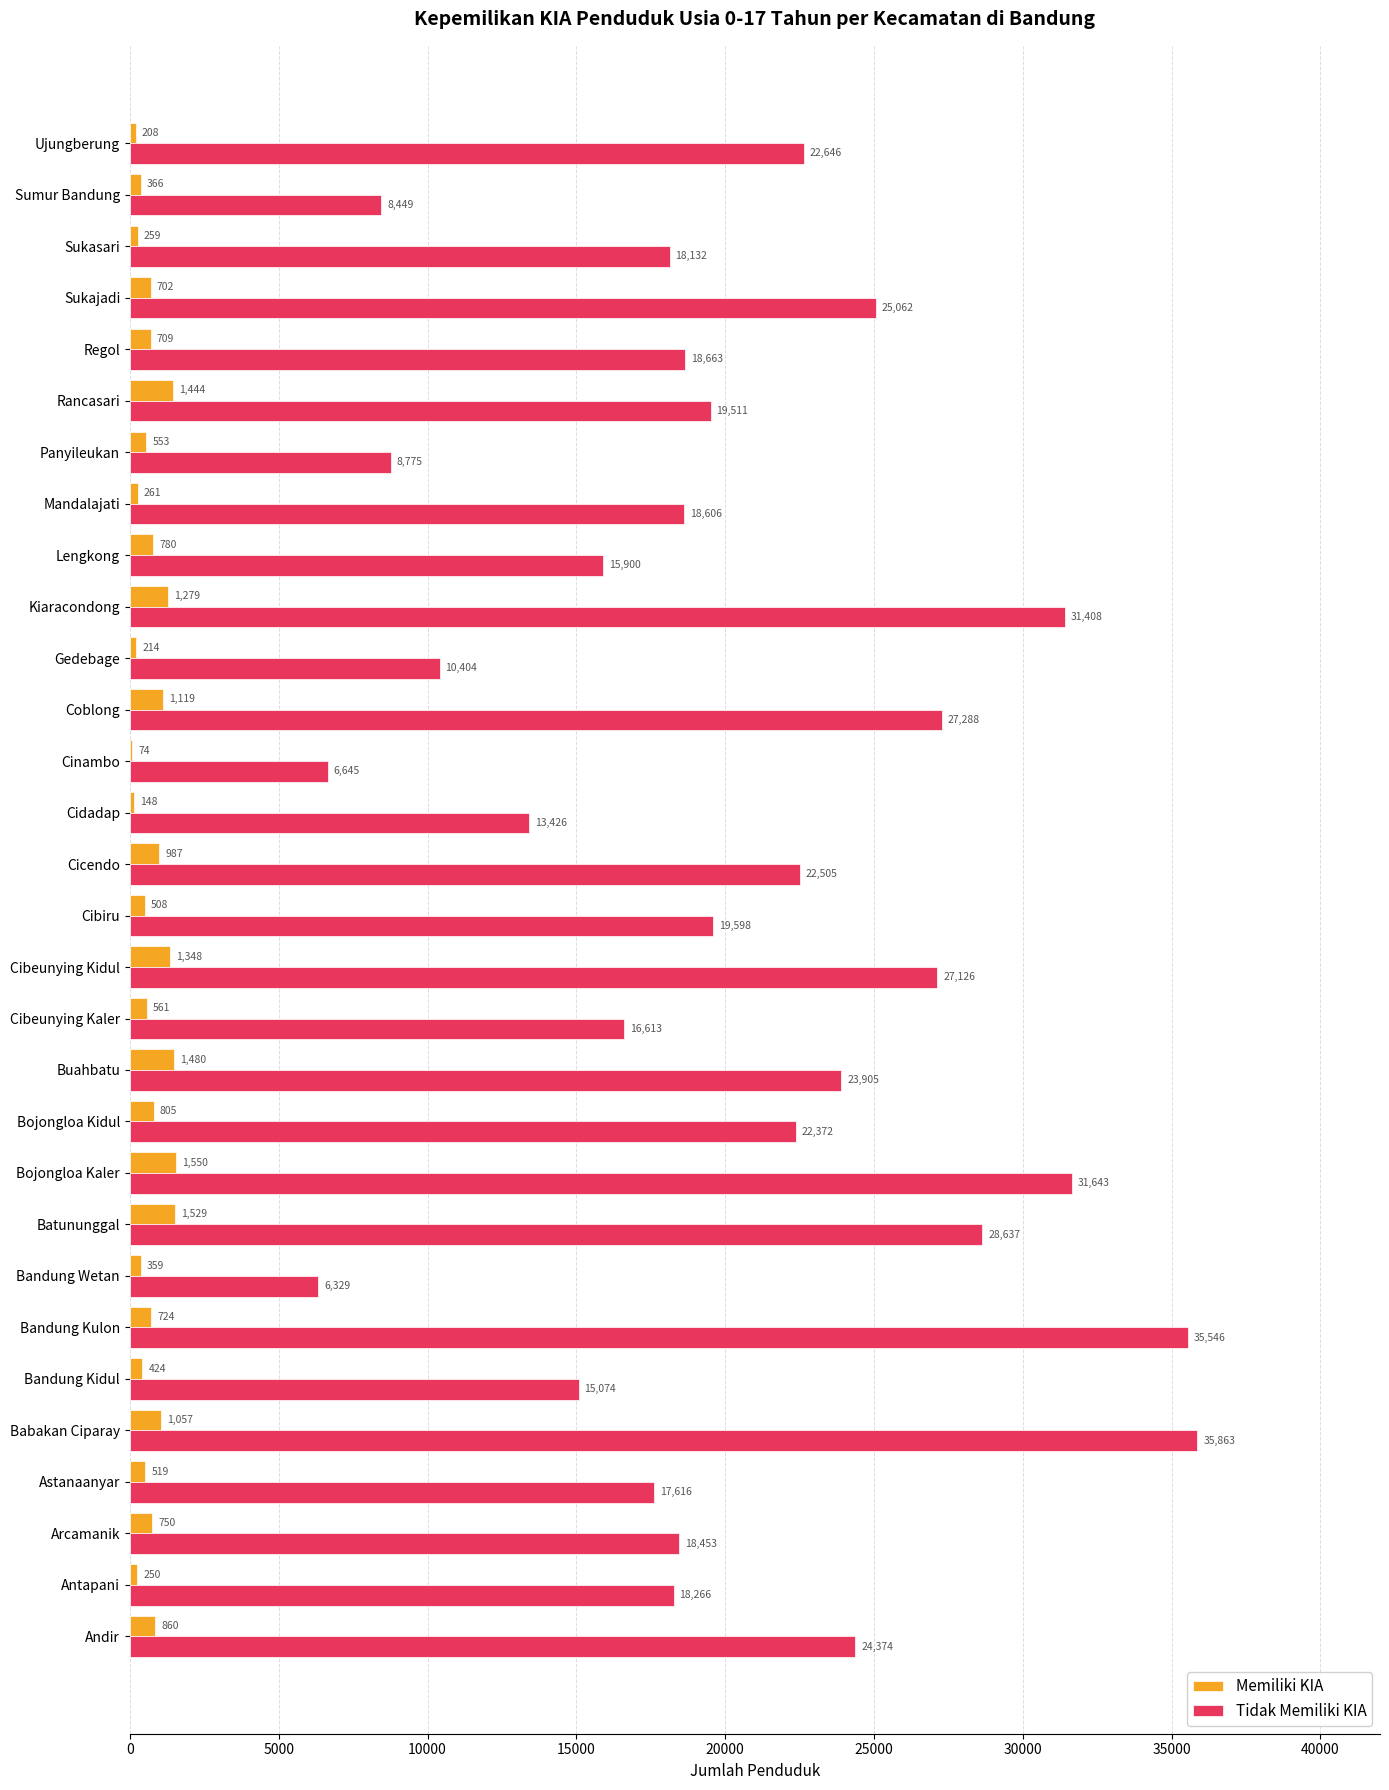

What is the approximate value of Memiliki KIA at Buahbatu?

1480